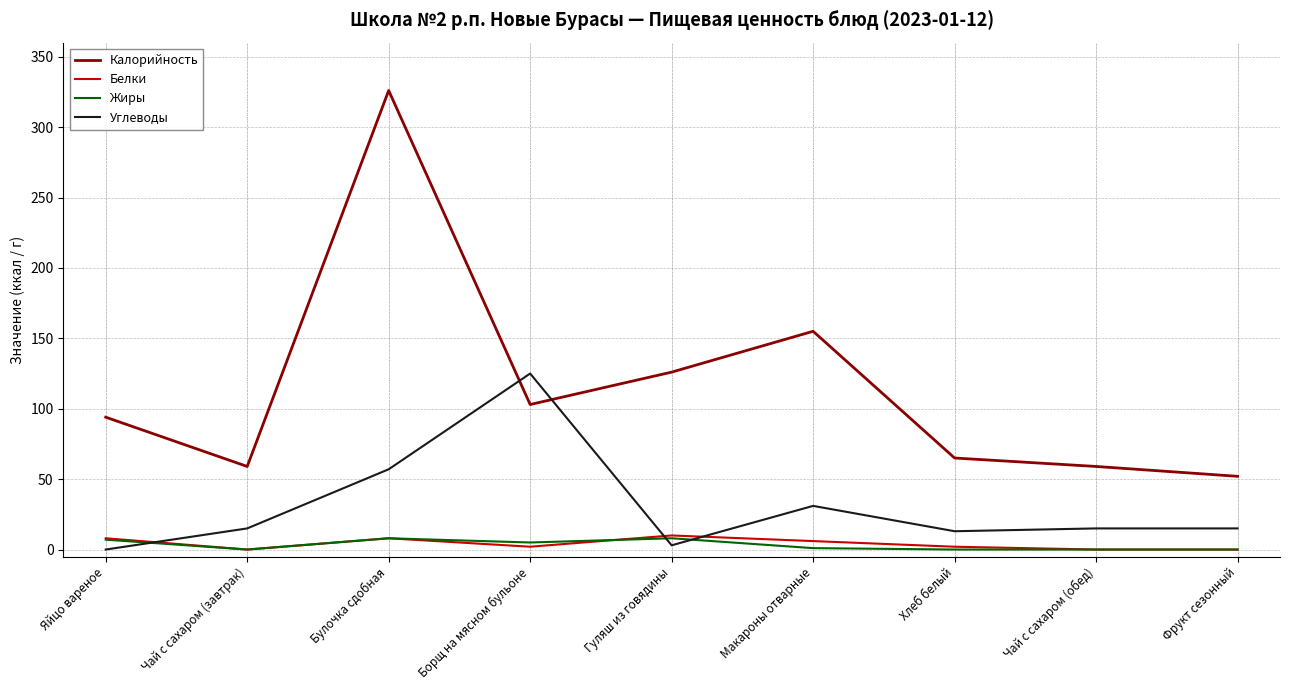

Which series changed the most between Борщ на мясном бульоне and Хлеб белый?

Углеводы